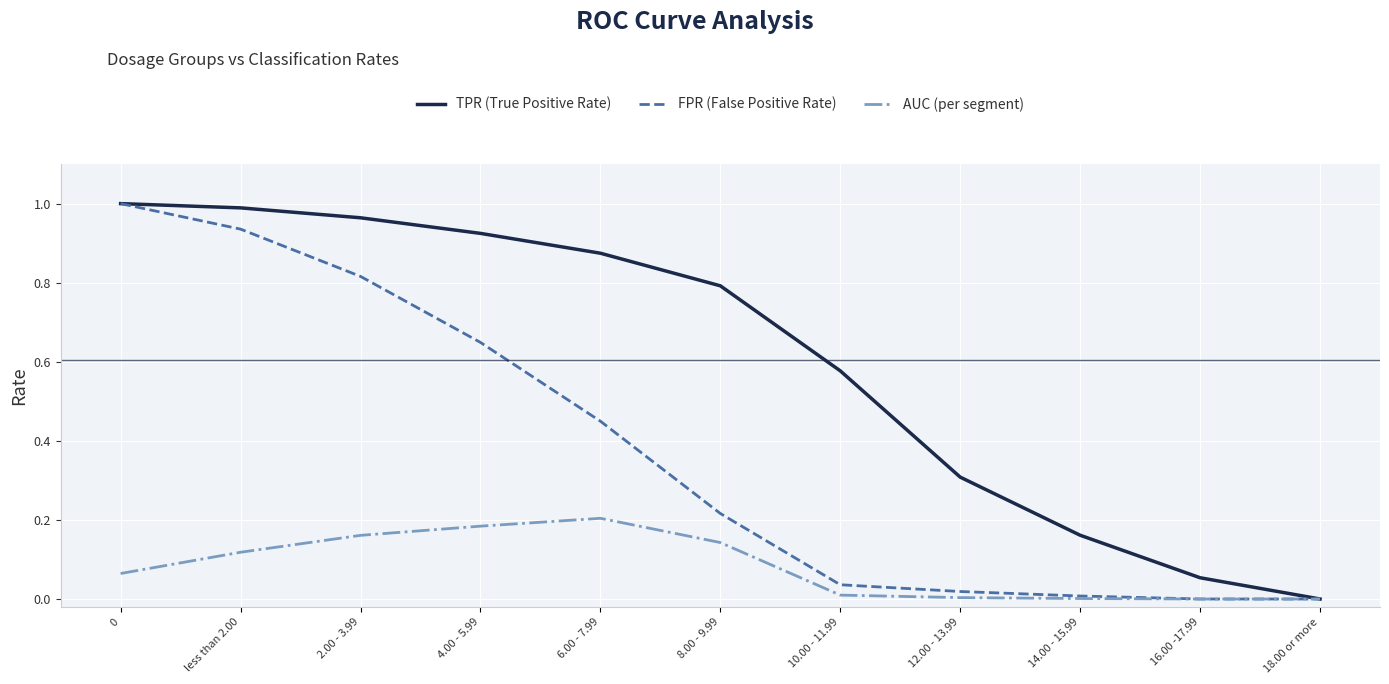

Which series has the largest total across all categories?

TPR (True Positive Rate)